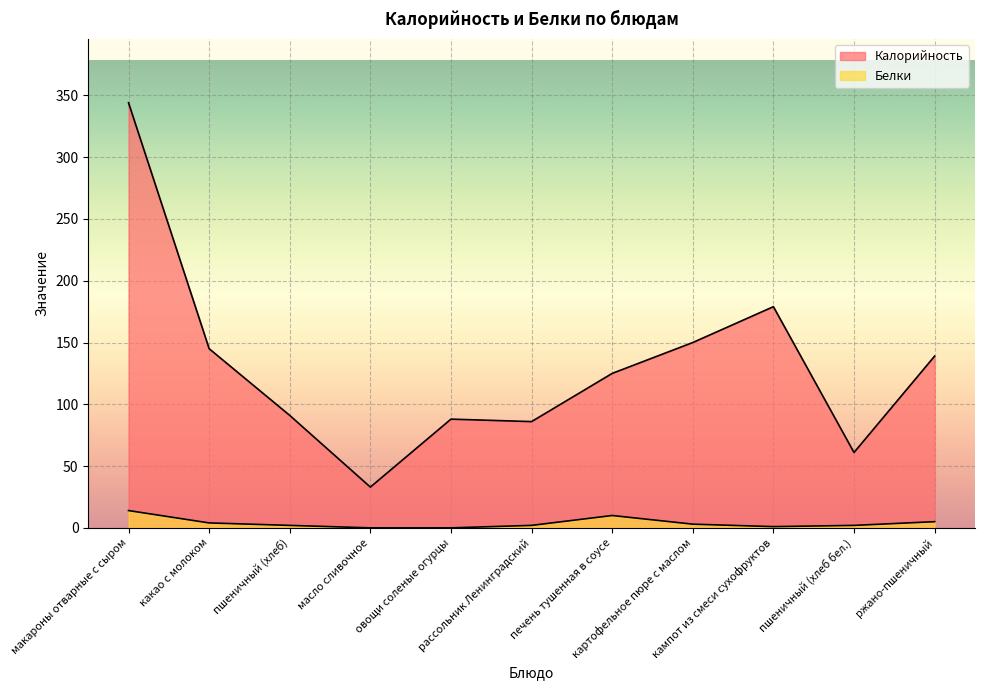

The value of Белки at масло сливочное is -8. True or false?

False